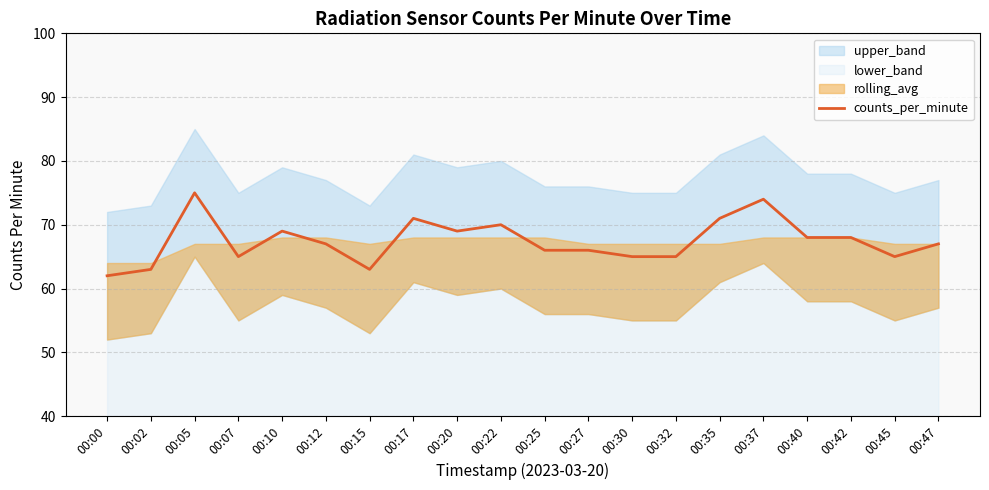

What is the value of the 10th point from the left?

70